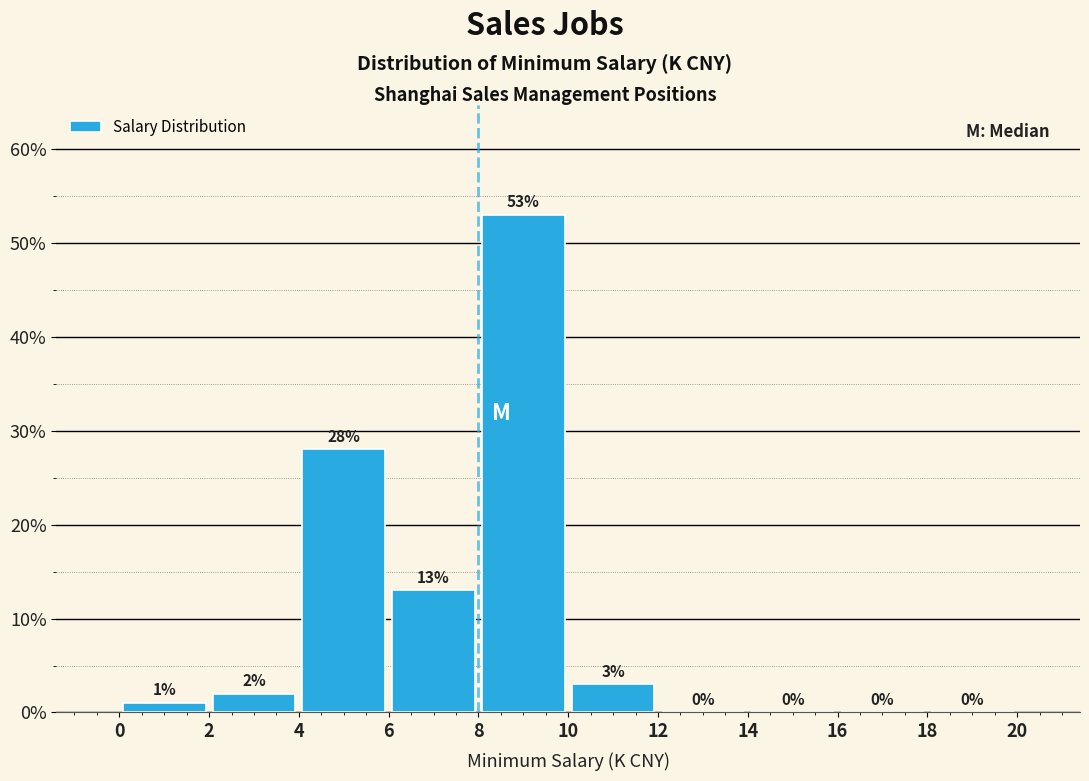

How tall is the bar that spans 8 to 10 on the x-axis?

53